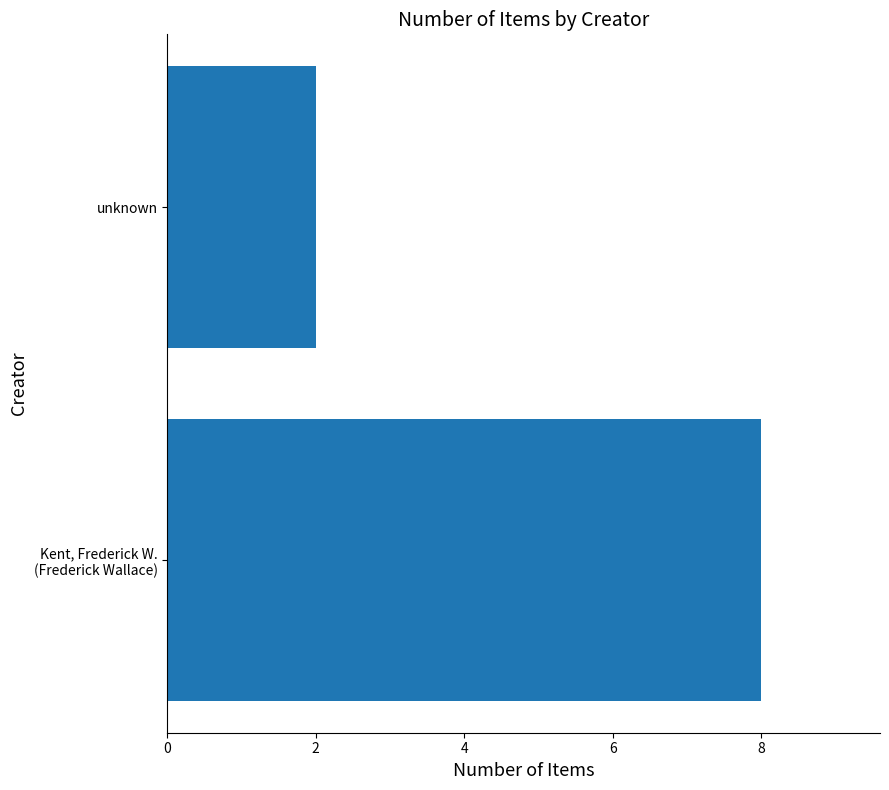

The value at unknown is 3. True or false?

False